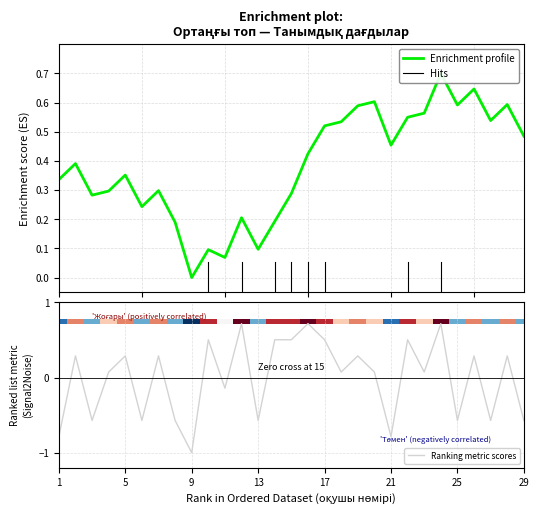

What is the lowest value of the Ranking metric scores series?

-1.0